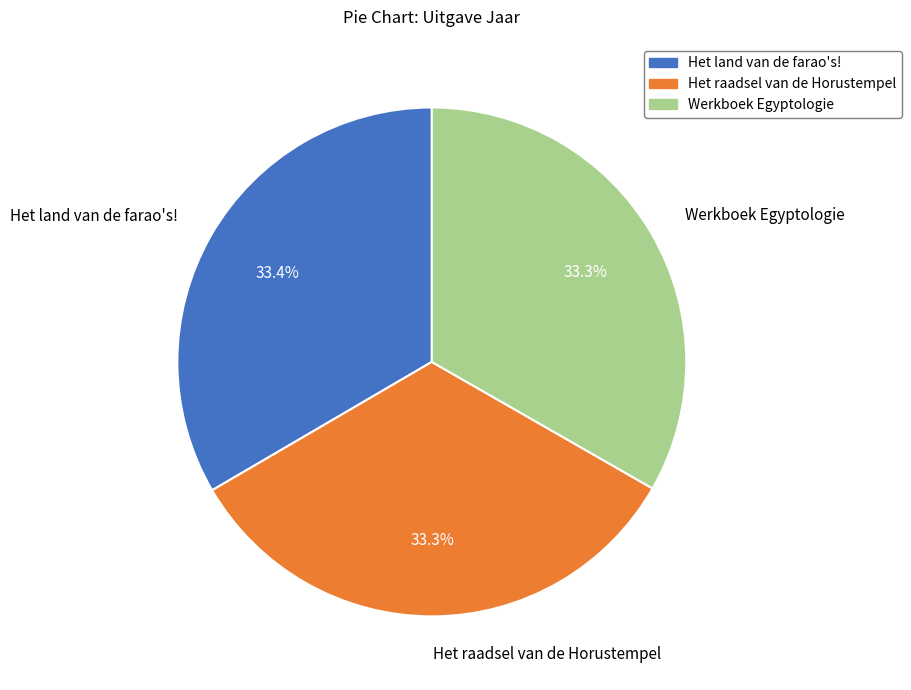

Is it true that Het raadsel van de Horustempel is 33% of the pie?

True